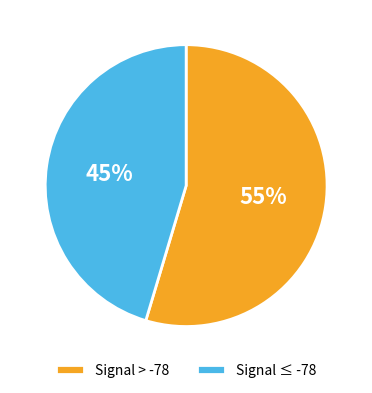

What is the smallest slice in the pie chart?

Signal ≤ -78